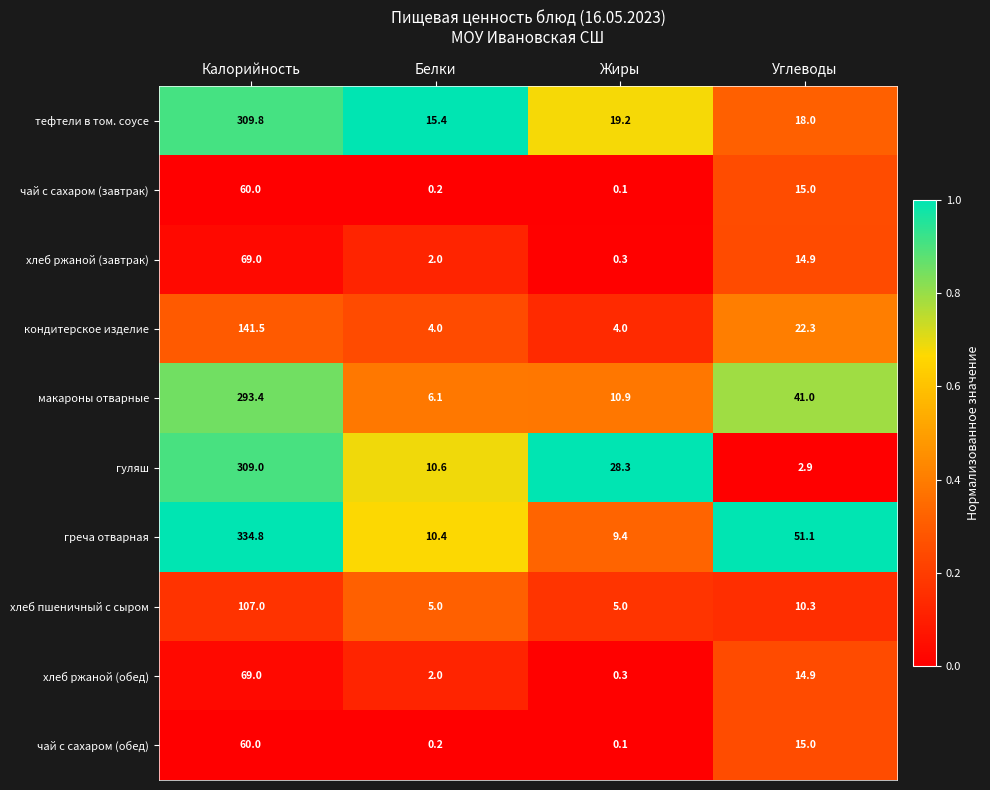

What is the difference between the maximum and minimum values in the хлеб ржаной (завтрак) series?

68.7